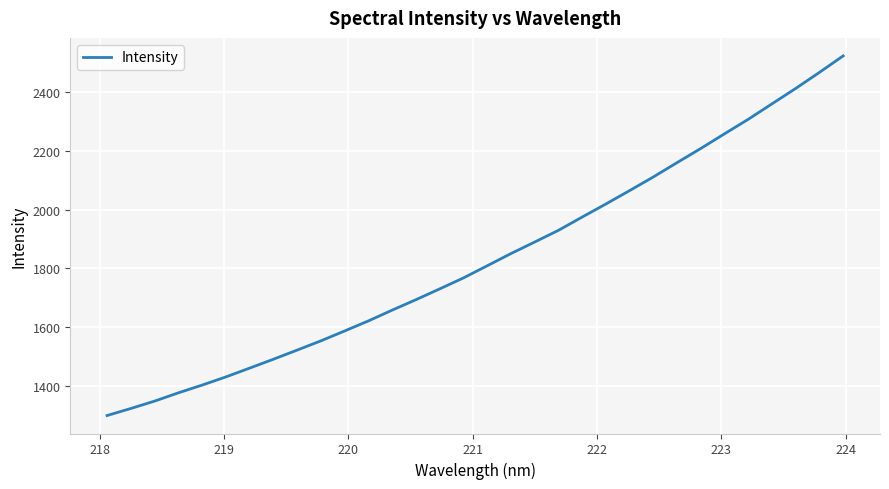

What is the minimum value shown in the chart?

1298.4